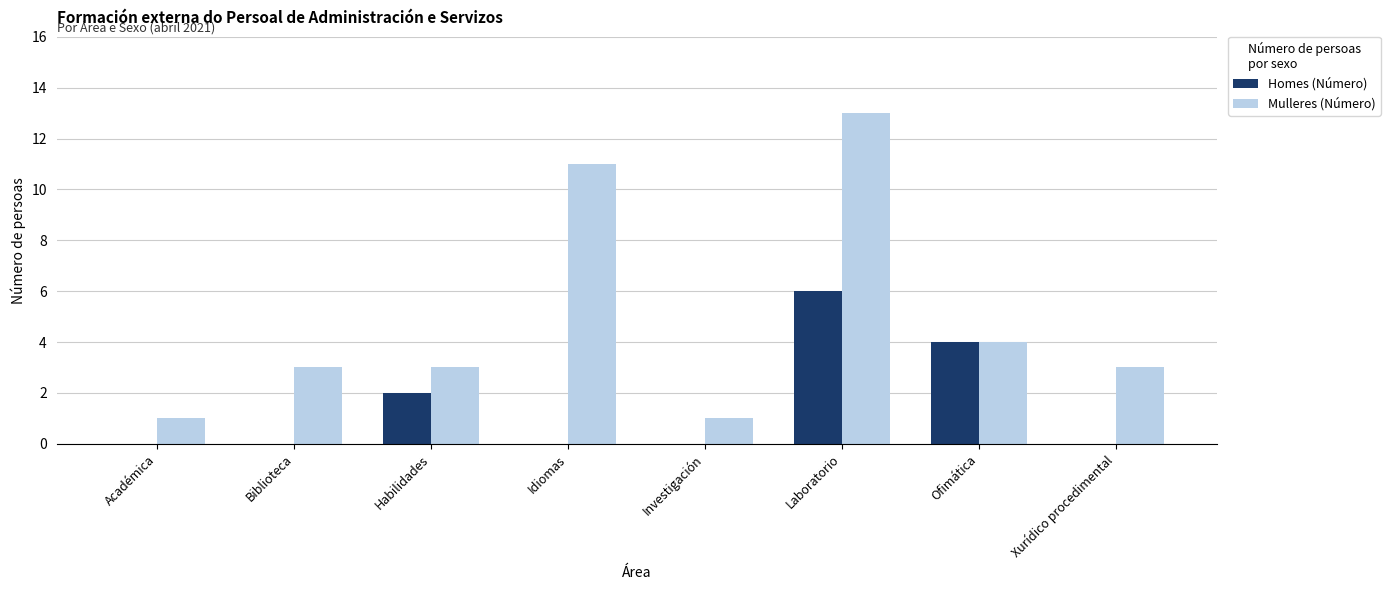

The Mulleres (Número) series shows 0 at Académica. True or false?

False